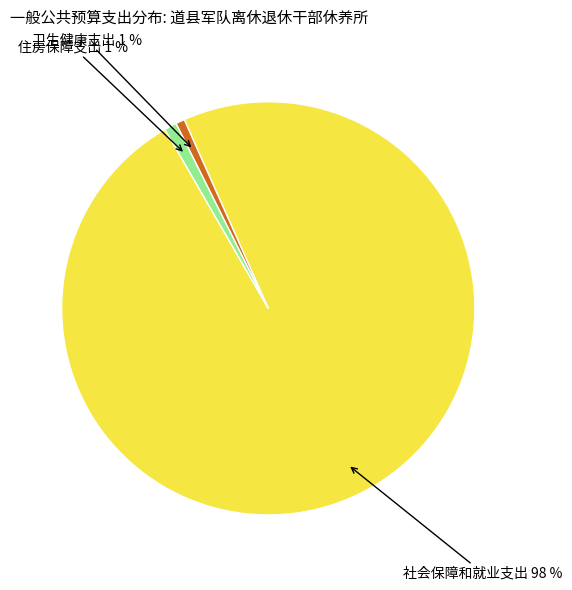

Between 住房保障支出 and 社会保障和就业支出, which is larger?

社会保障和就业支出